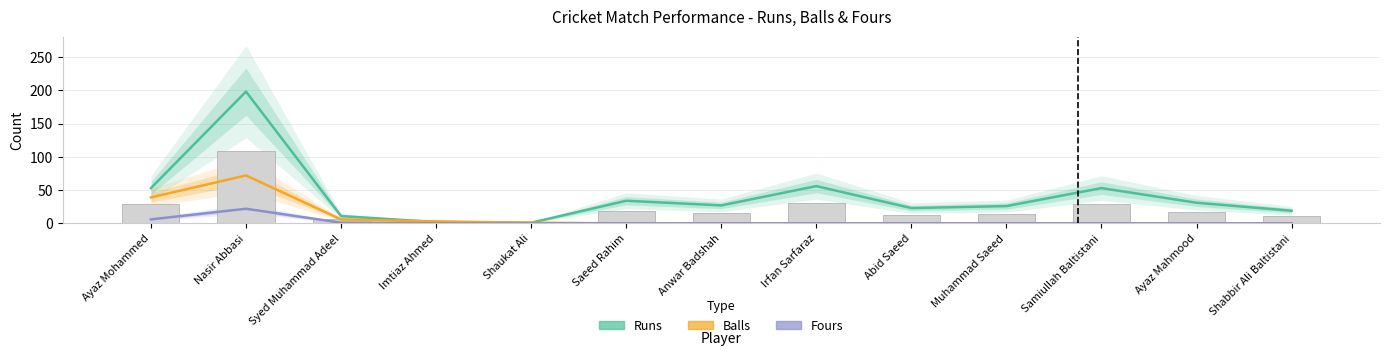

Which category has the highest value in the Runs series?

Nasir Abbasi